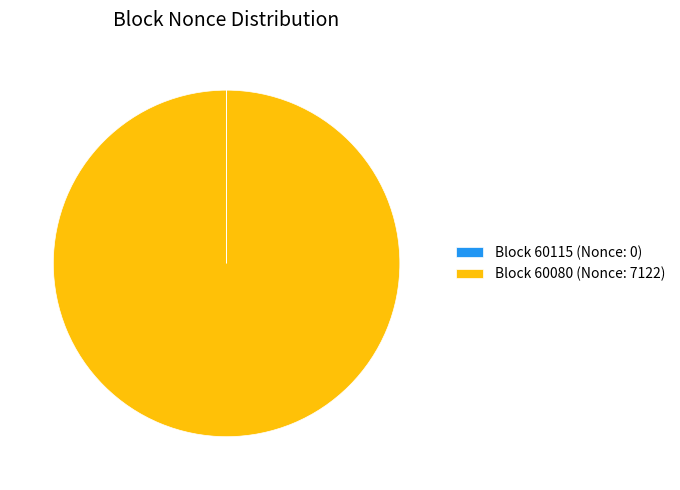

What is the largest slice in the pie chart?

Block 60080 (Nonce: 7122)